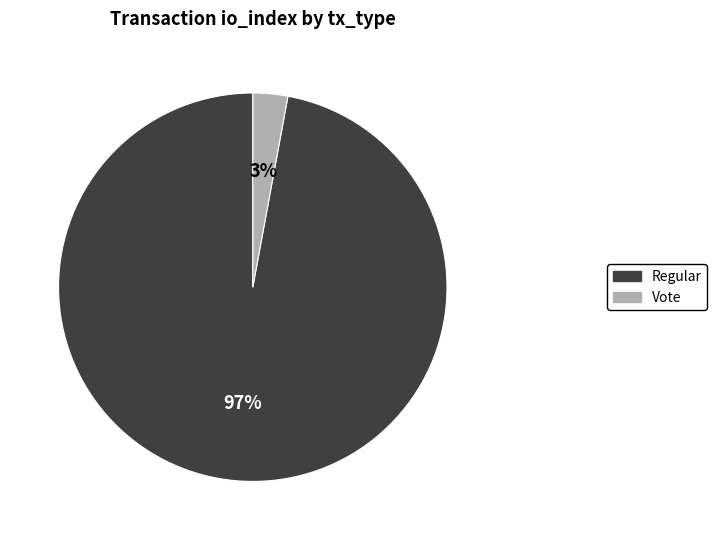

Which category has the smallest portion of the pie?

Vote